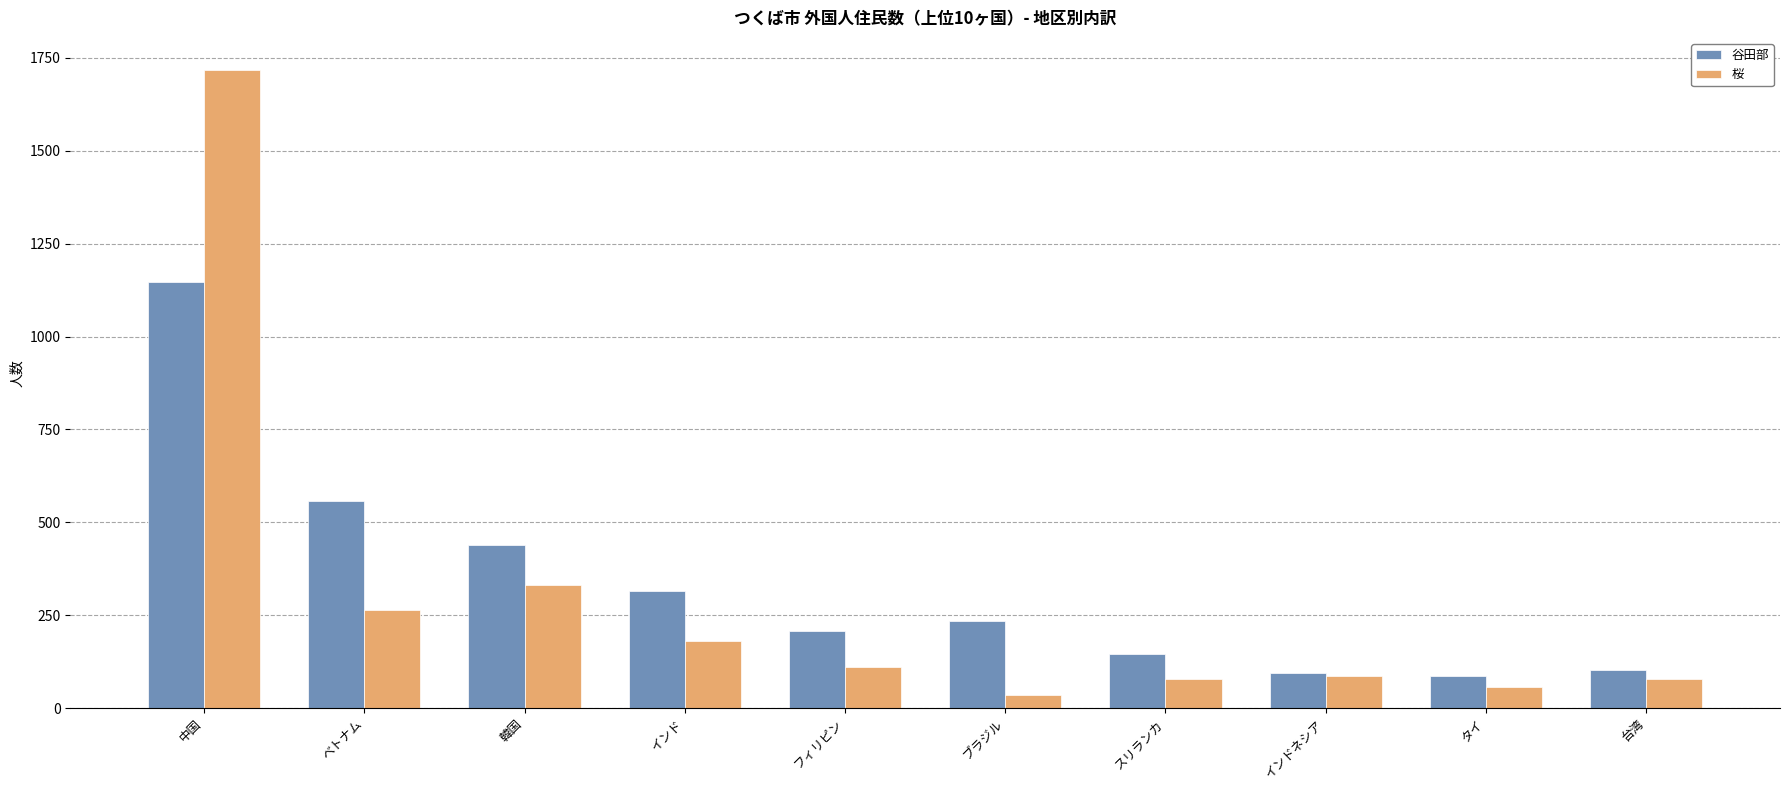

What is the sum of all 谷田部 values?

3331